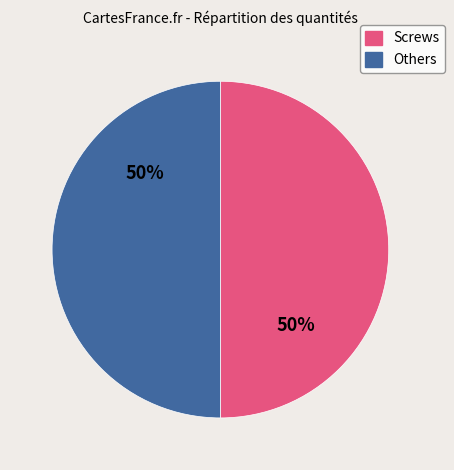

How many slices are in this pie chart?

2